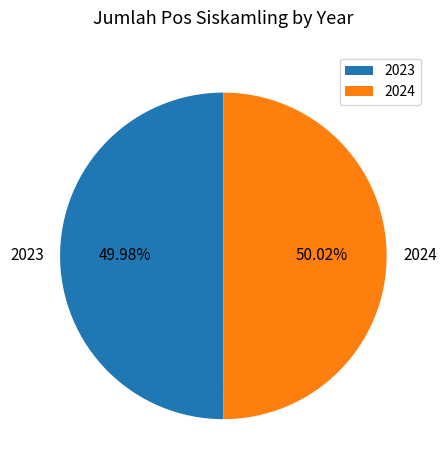

Is there any slice that represents more than half of the pie?

Yes